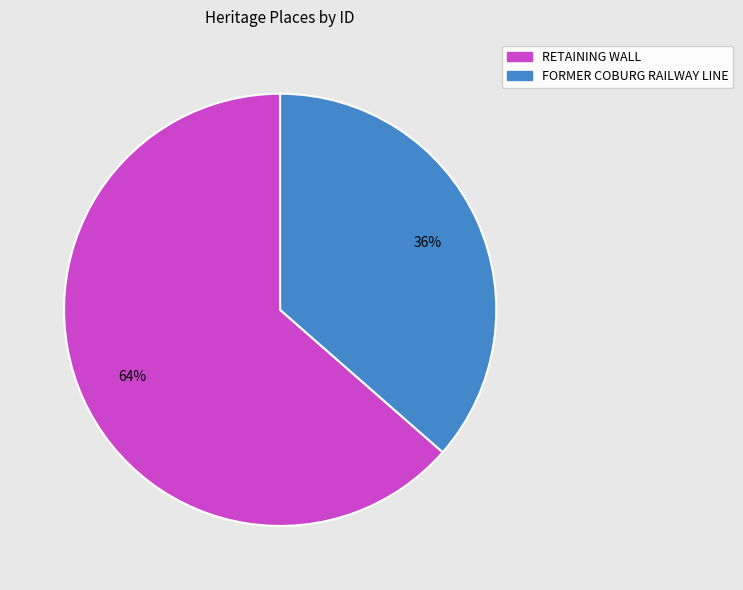

Does RETAINING WALL represent more than half of the total?

Yes